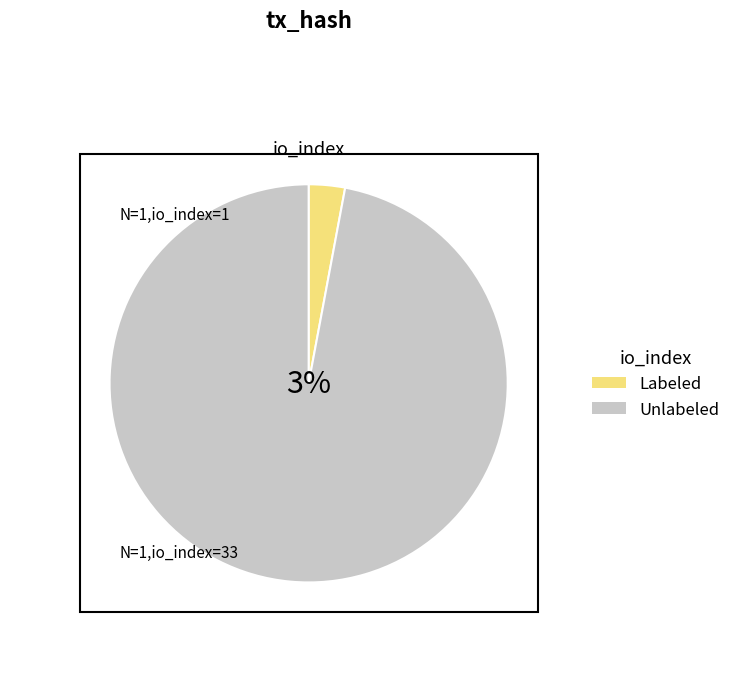

How many segments does this pie chart have?

2